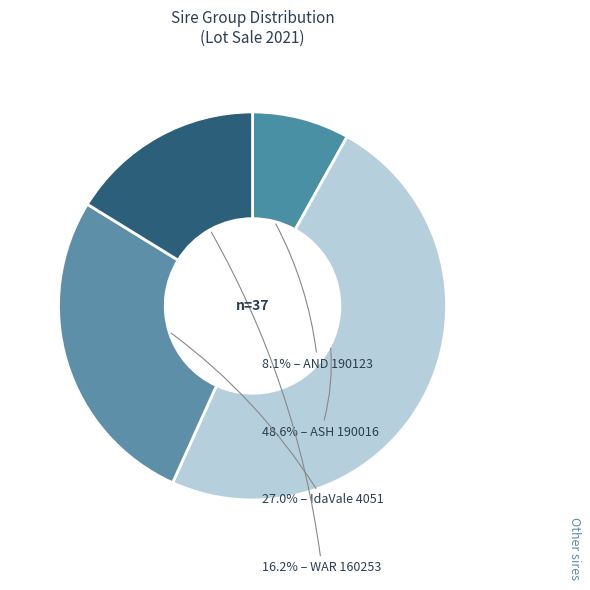

How many slices are in this pie chart?

4